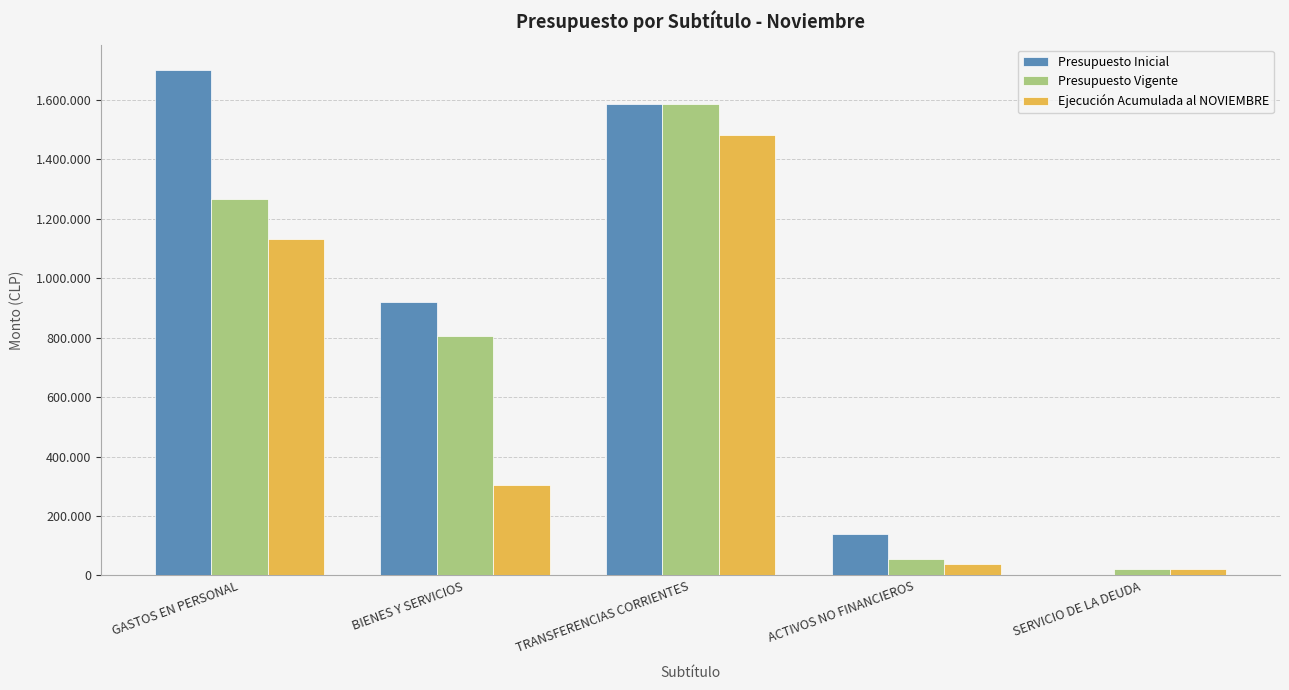

The Presupuesto Vigente series shows 806805 at BIENES Y SERVICIOS. True or false?

True